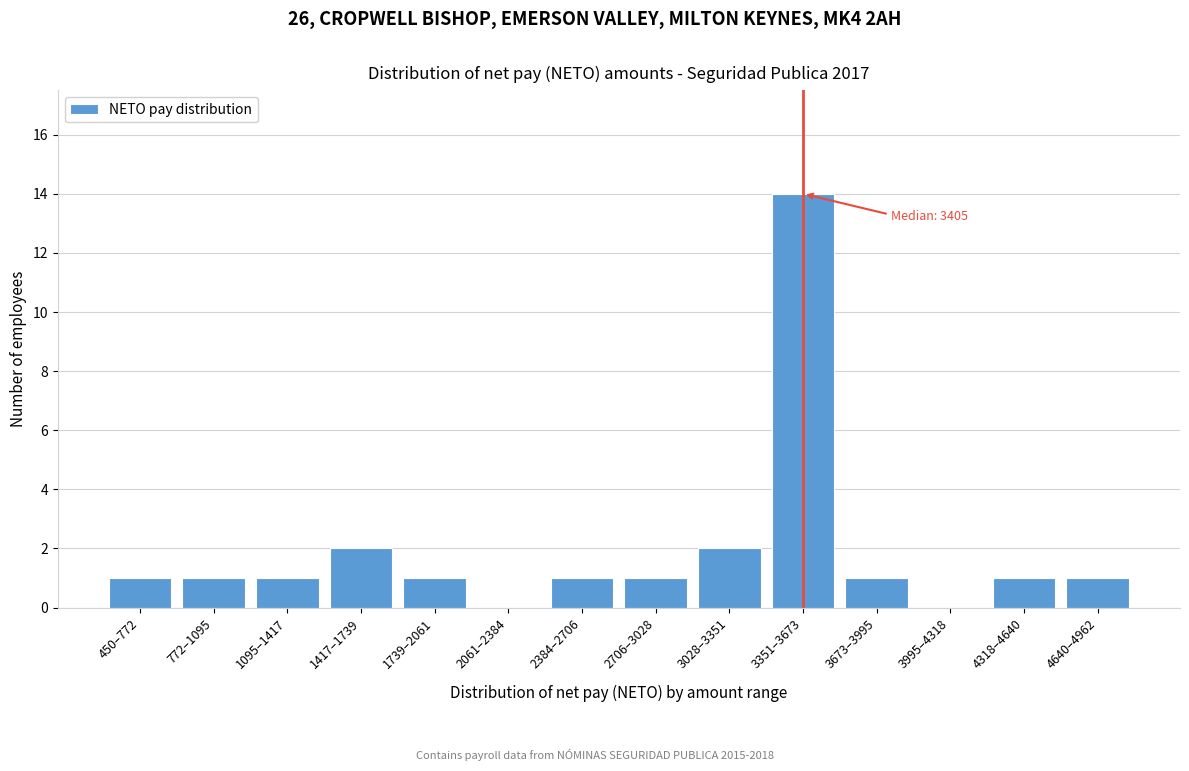

Reading right to left, transcribe all the data shown in this chart.

4640–4962=1	4318–4640=1	3995–4318=0	3673–3995=1	3351–3673=14	3028–3351=2	2706–3028=1	2384–2706=1	2061–2384=0	1739–2061=1	1417–1739=2	1095–1417=1	772–1095=1	450–772=1